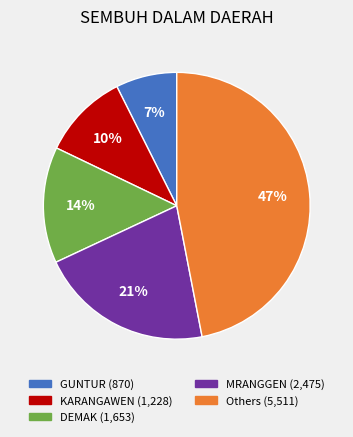

To the nearest percent, what is the average slice percentage?

20%